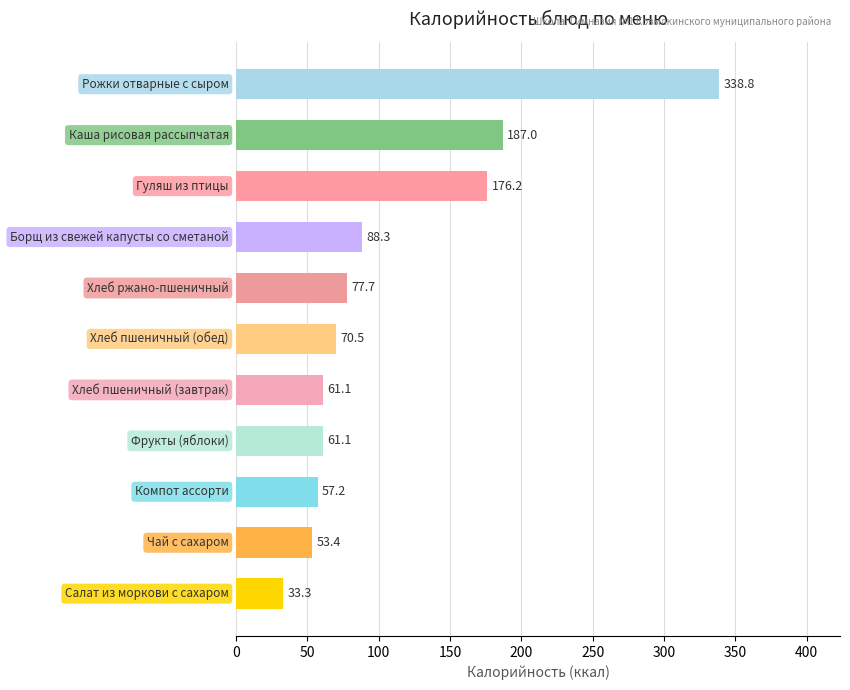

Reading top to bottom, extract all data points from this chart.

338.8	187.0	176.2	88.3	77.7	70.5	61.1	61.1	57.2	53.4	33.3